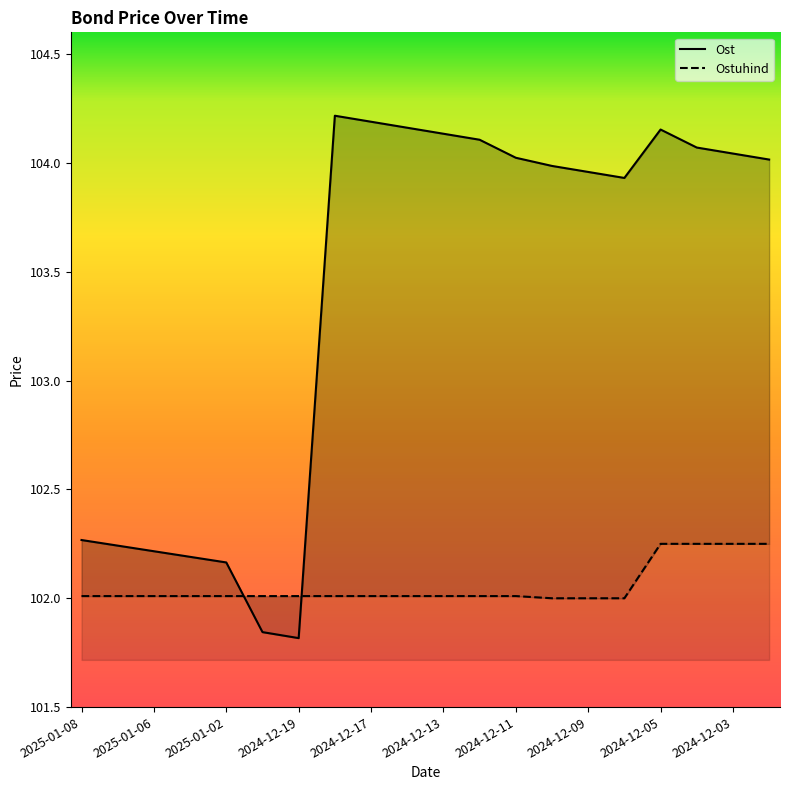

Which series ends up on top after the final intersection of Ost and Ostuhind?

Ost